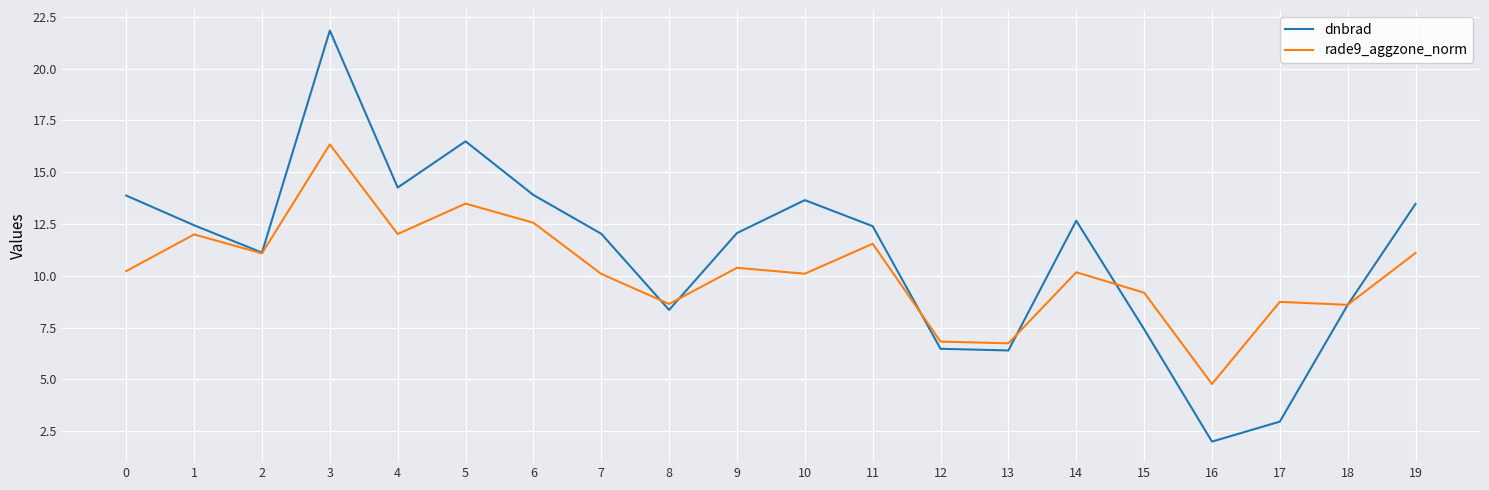

Is this an area chart (filled region under the line)?

No